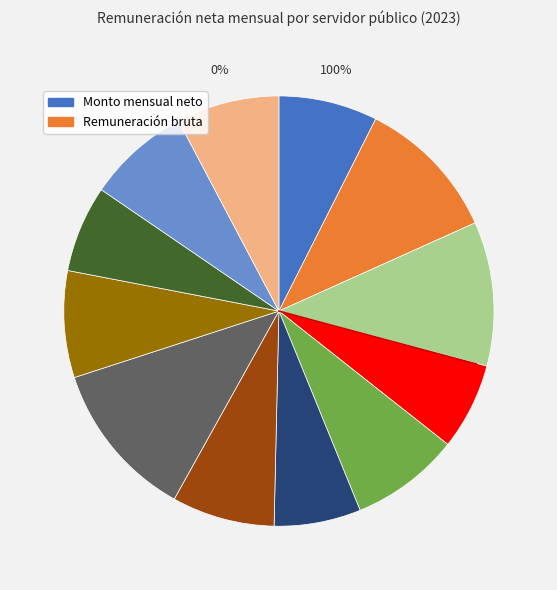

To the nearest percent, what is the difference between the largest and smallest slice percentages?

5%